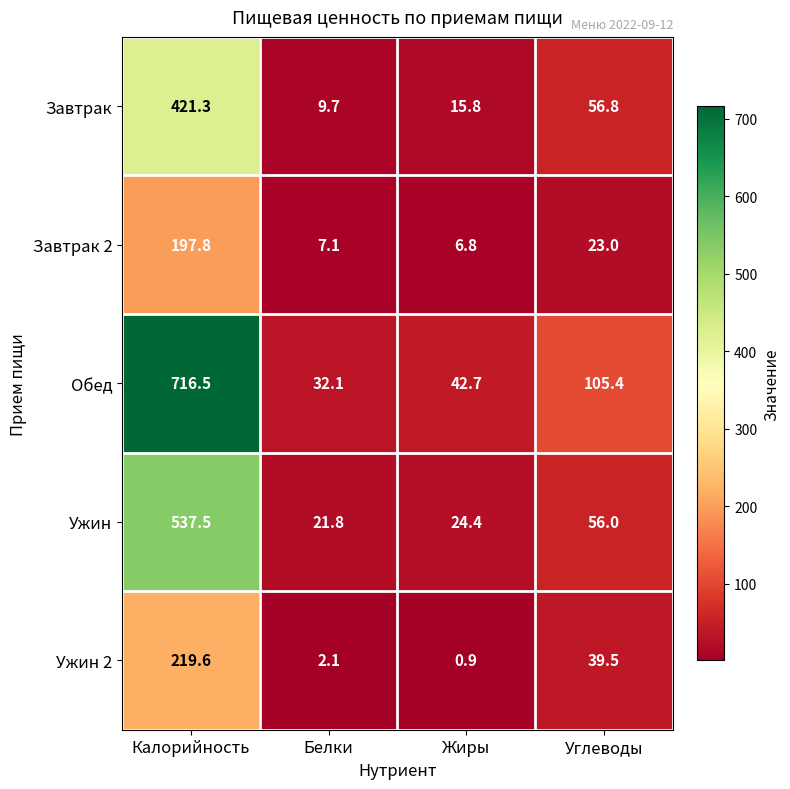

What is the difference between the second highest and minimum values in the Ужин 2 series?

38.6